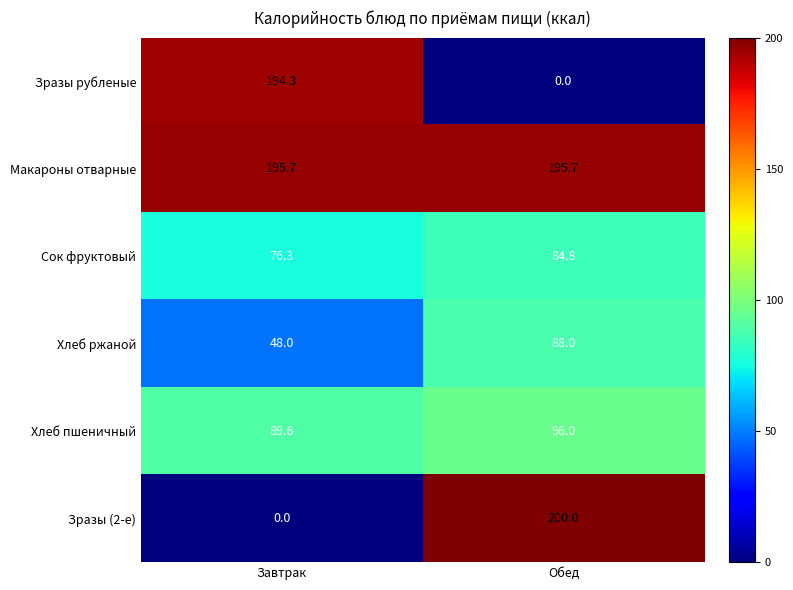

What is the difference between the Зразы (2-е) values at Обед and Завтрак?

200.0